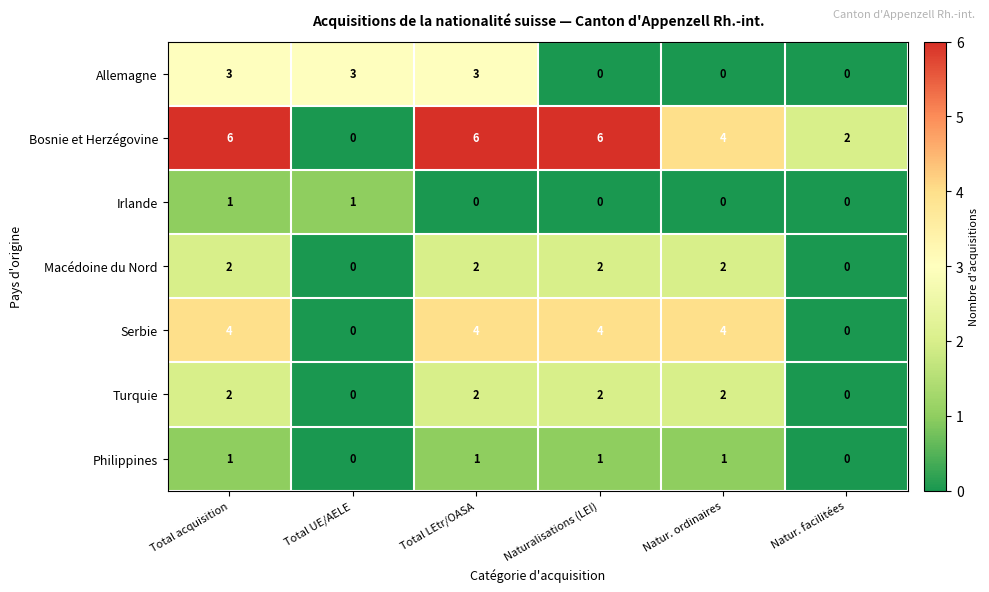

What is the greatest value displayed?

6